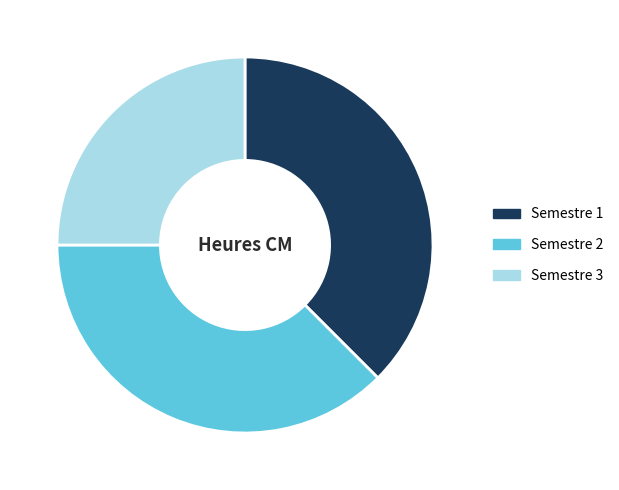

Is Semestre 2 the majority of the pie?

No